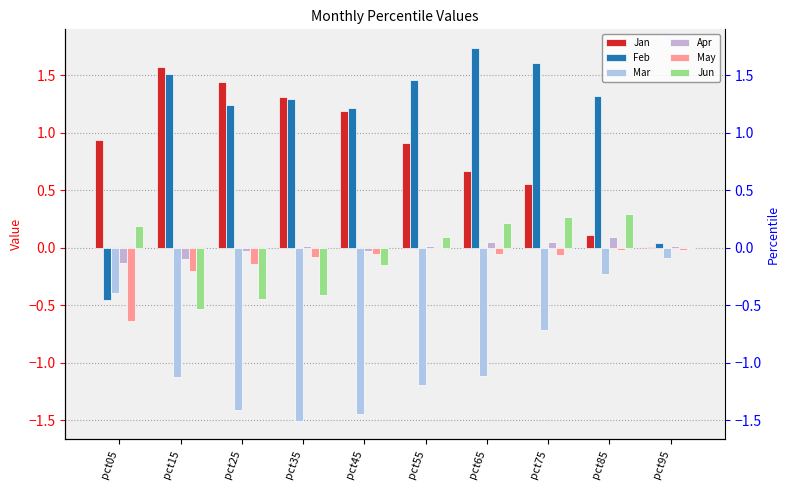

What is the value of the Mar bar at the 9th from the left?

-0.2